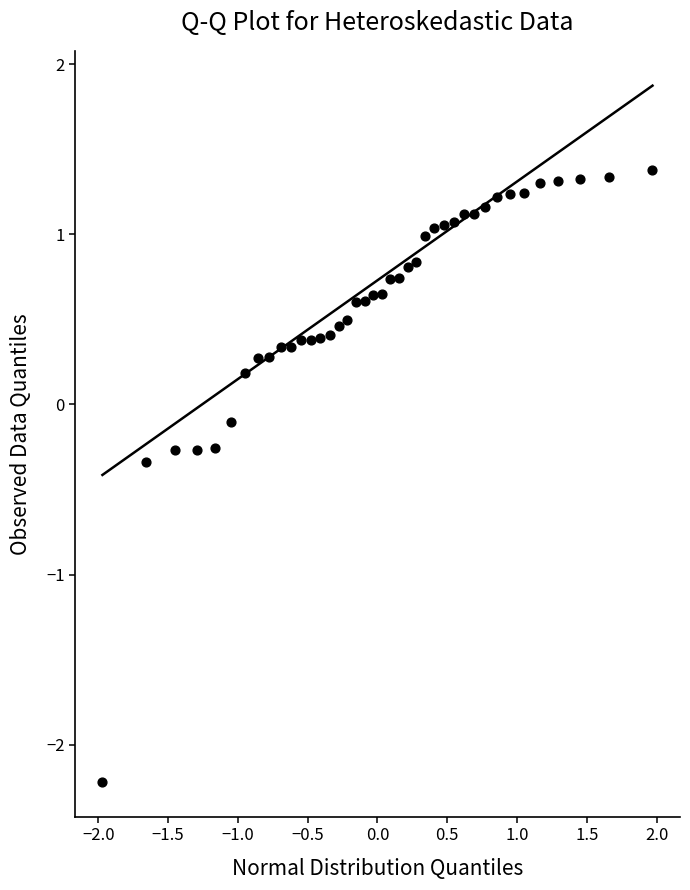

What is the range of X values (max minus min)?

3.9